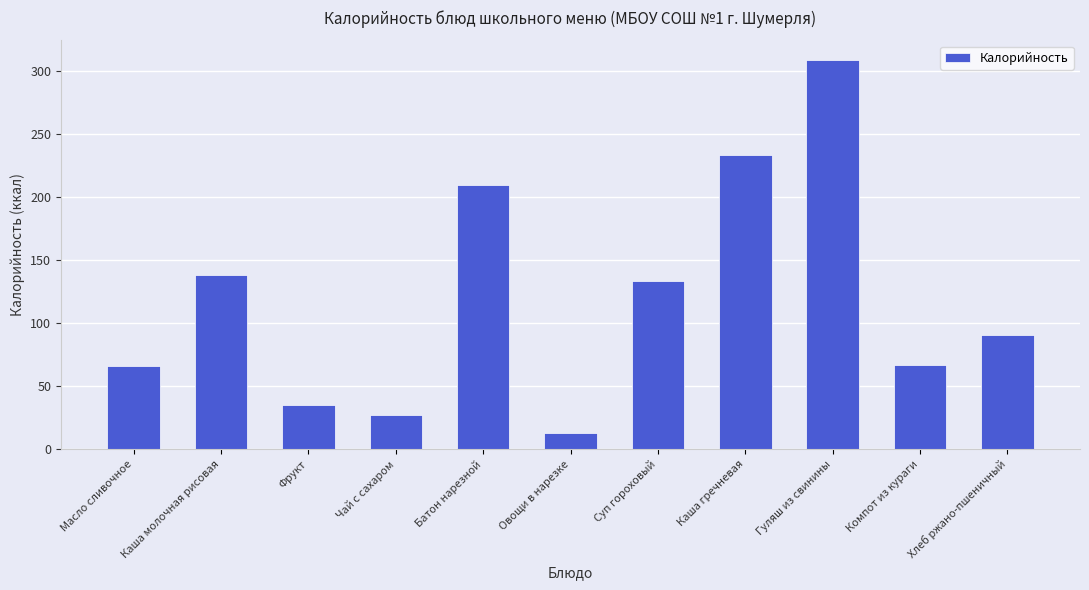

What is the maximum value shown in the chart?

309.0